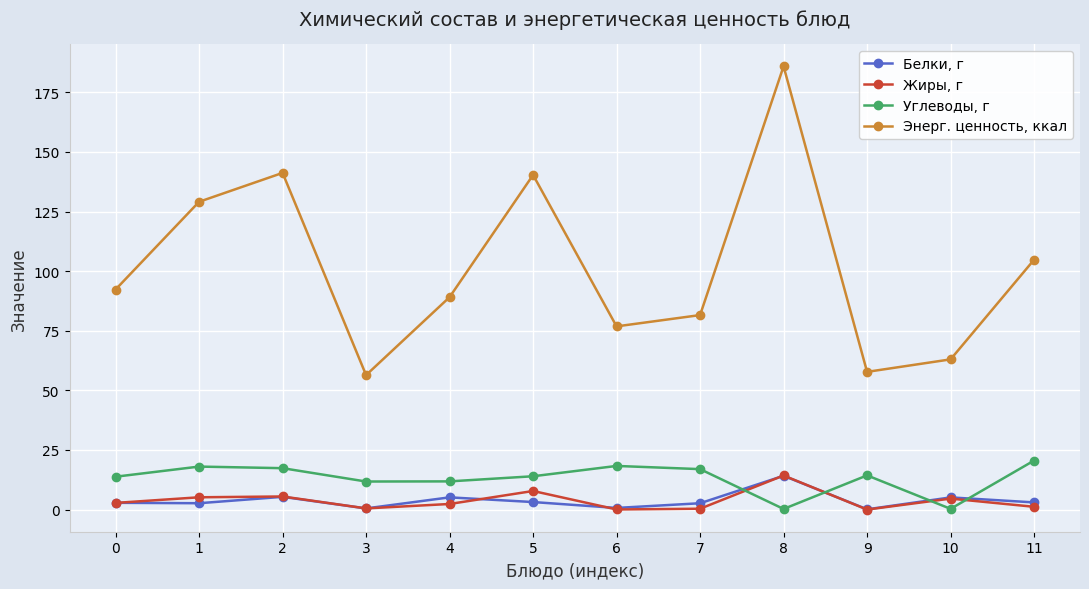

Where is the first local maximum for Белки, г?

2